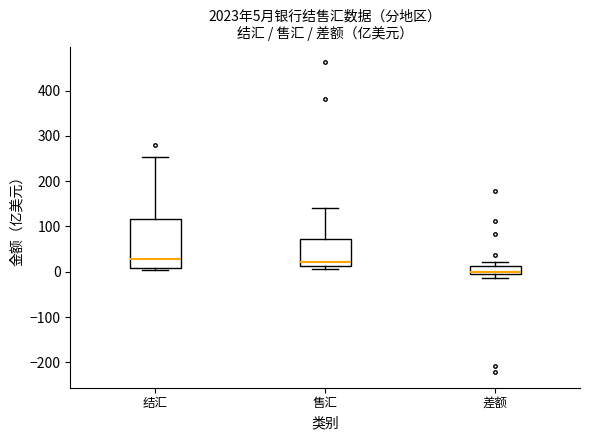

Comparing the boxes themselves (not the whiskers), which one is the tallest?

结汇